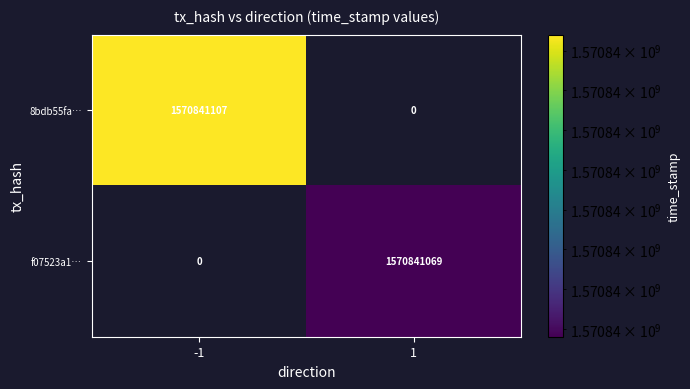

What is the sum of the f07523a13529fc6cbd05dfd0b5e69a7552f6f37 values at 1 and -1?

1570841069